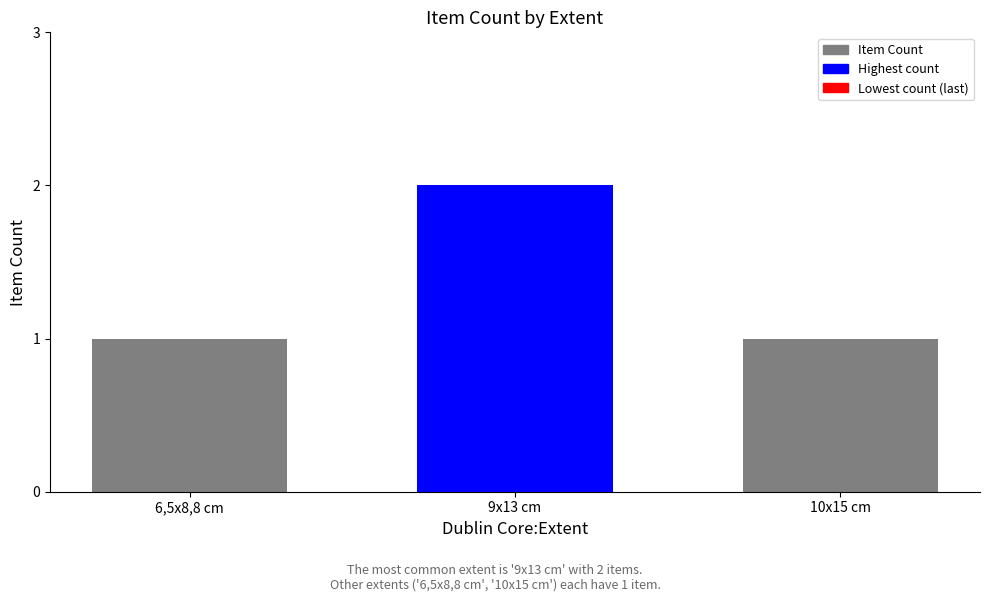

Does the chart contain any negative values?

No